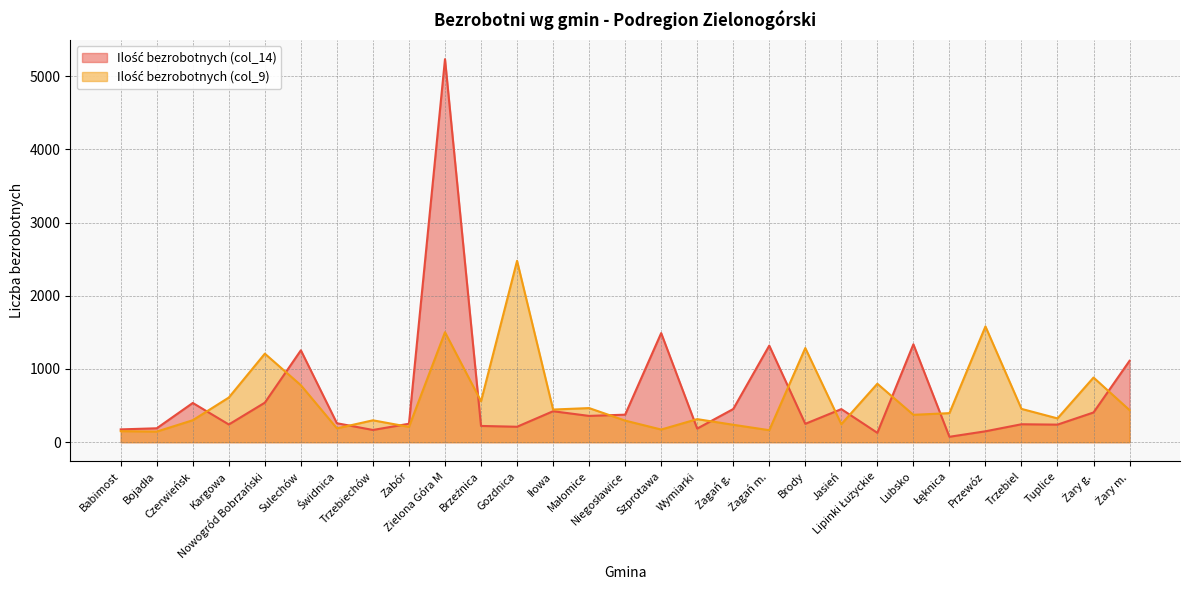

What is the sum of all Ilość bezrobotnych (col_9) values?

17308